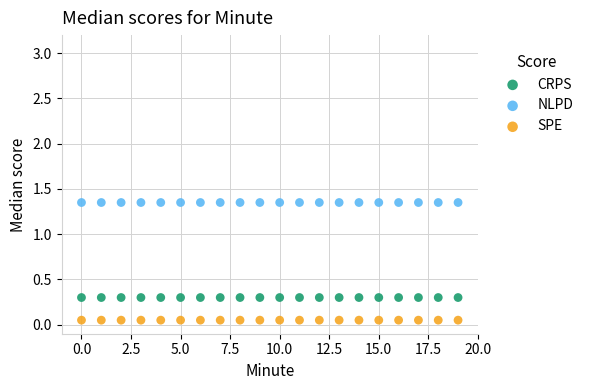

What are all the series names shown in the legend?

CRPS, NLPD, SPE